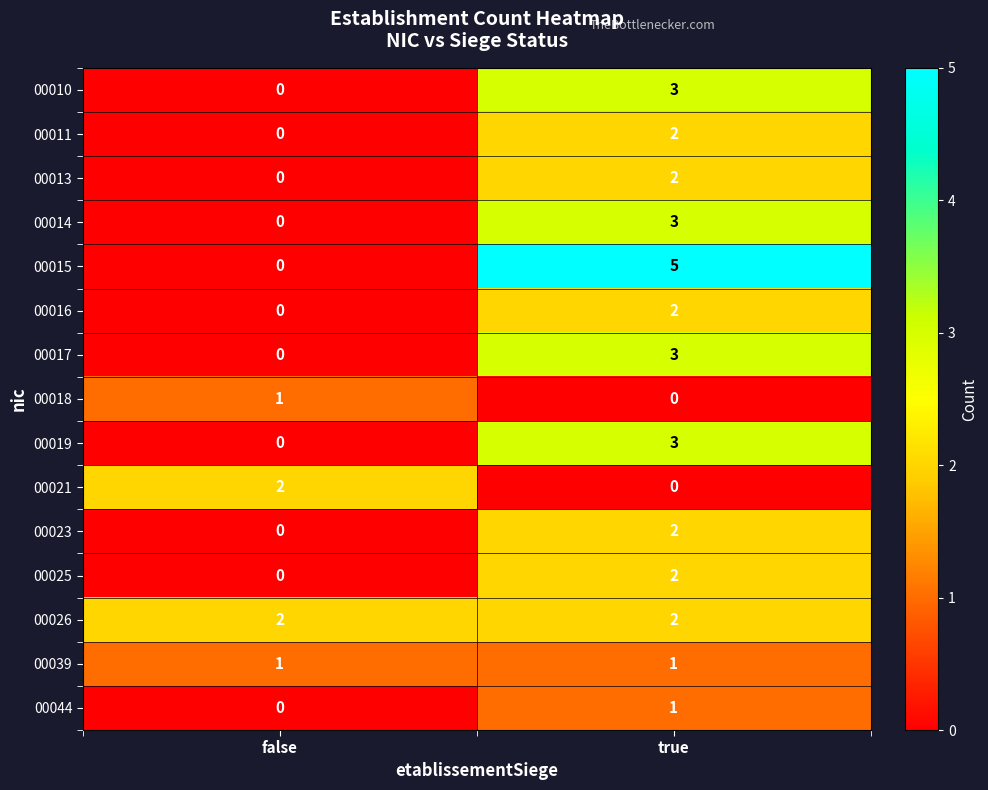

Reading left to right, transcribe all the data shown in this chart.

00010: 0	3
00011: 0	2
00013: 0	2
00014: 0	3
00015: 0	5
00016: 0	2
00017: 0	3
00018: 1	0
00019: 0	3
00021: 2	0
00023: 0	2
00025: 0	2
00026: 2	2
00039: 1	1
00044: 0	1